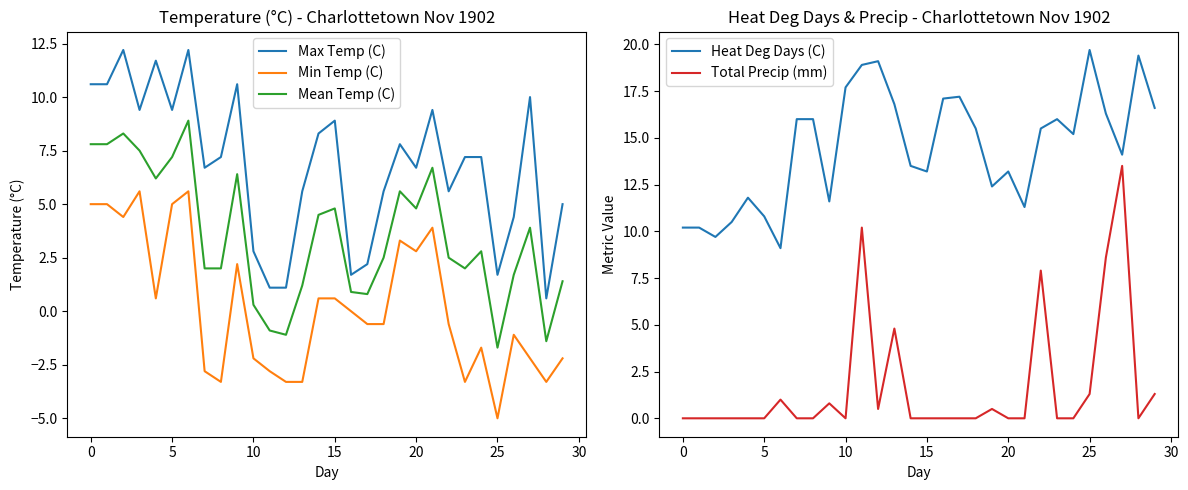

True or false: Max Temp (C) and Mean Temp (C) intersect in this chart.

False